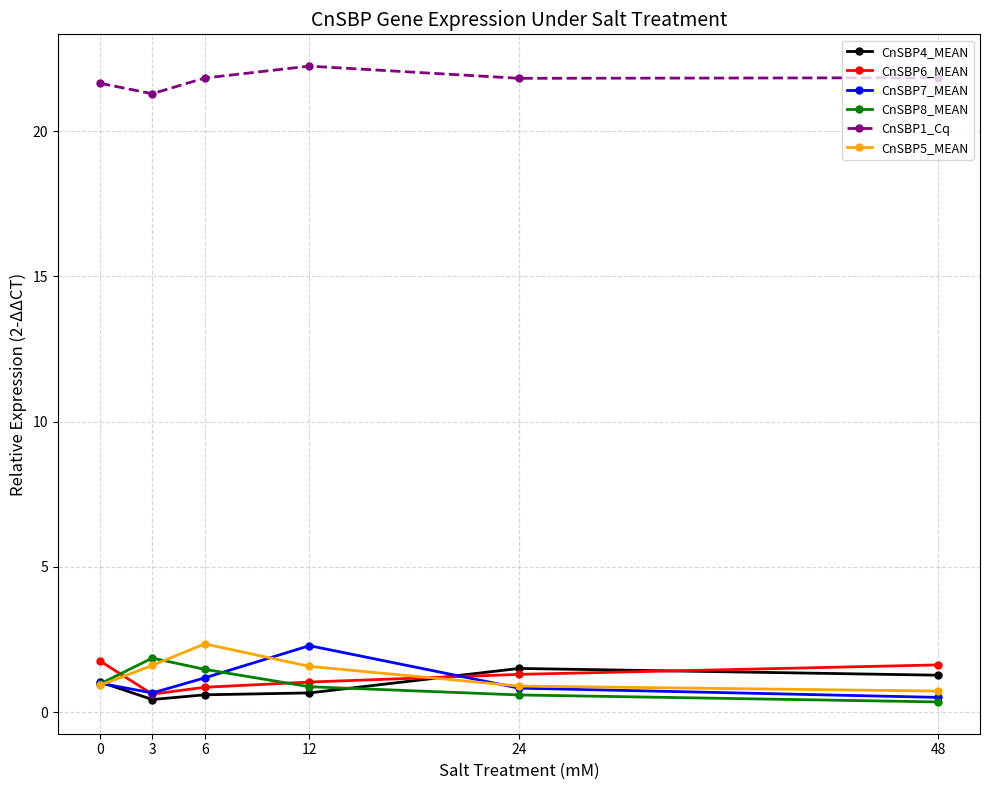

At which category does CnSBP5_MEAN reach its first local peak?

6